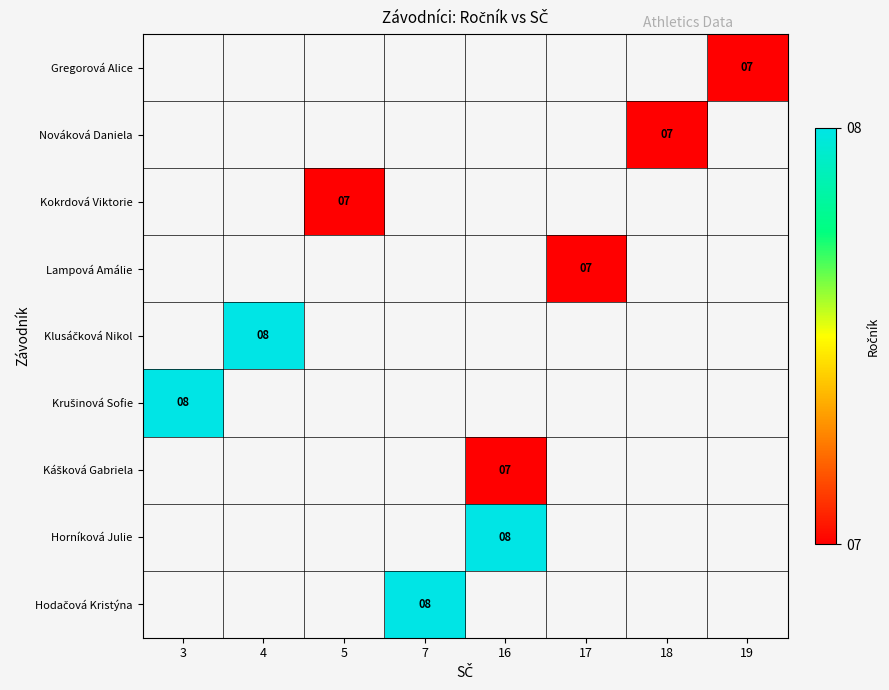

Which series has the largest range (max minus min)?

row_5